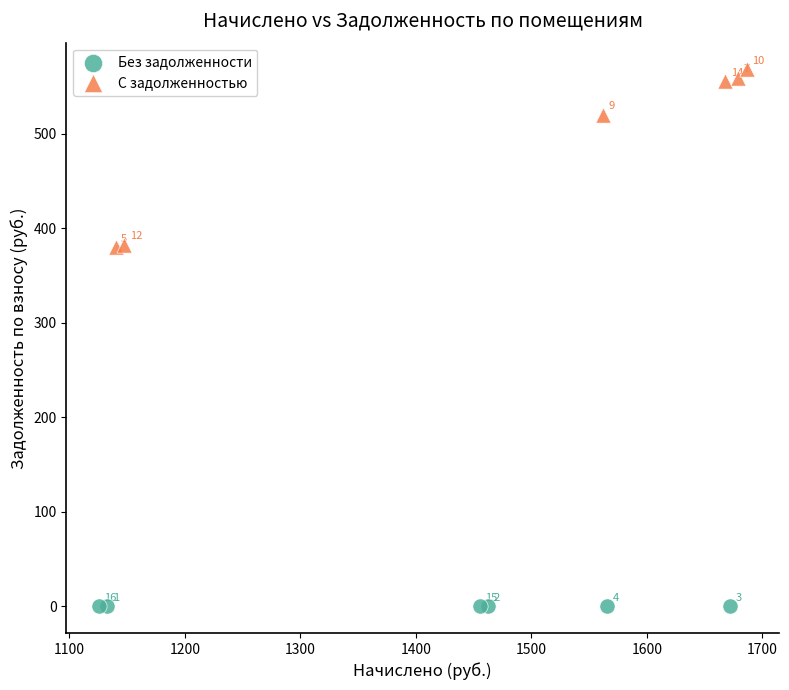

What are all the series names shown in the legend?

Без задолженности, С задолженностью